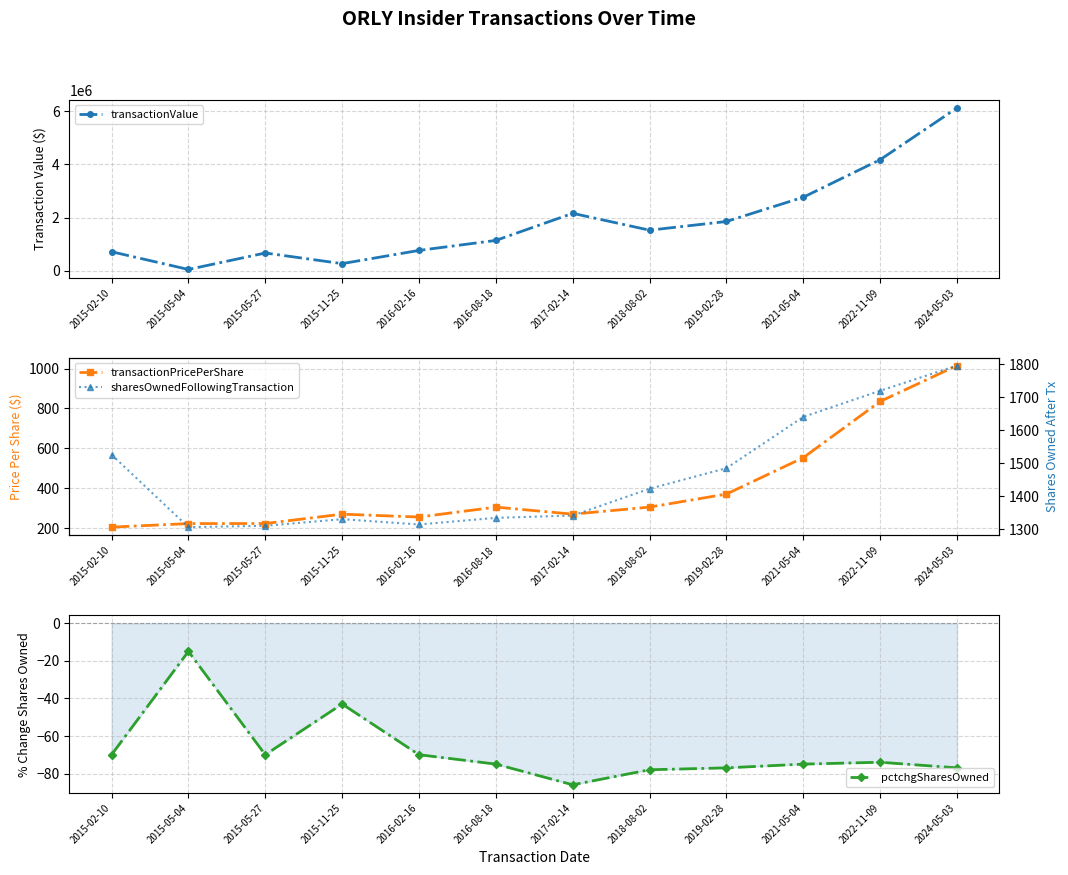

The value of pctchgSharesOwned at 2018-08-02 is -78.0. True or false?

True